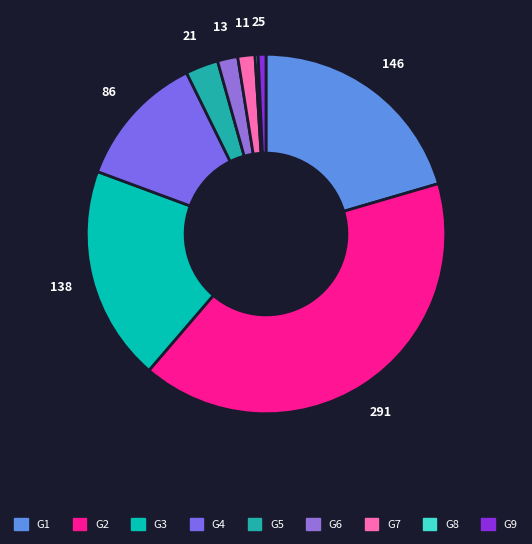

Is it true that G5 is 17% of the pie?

False